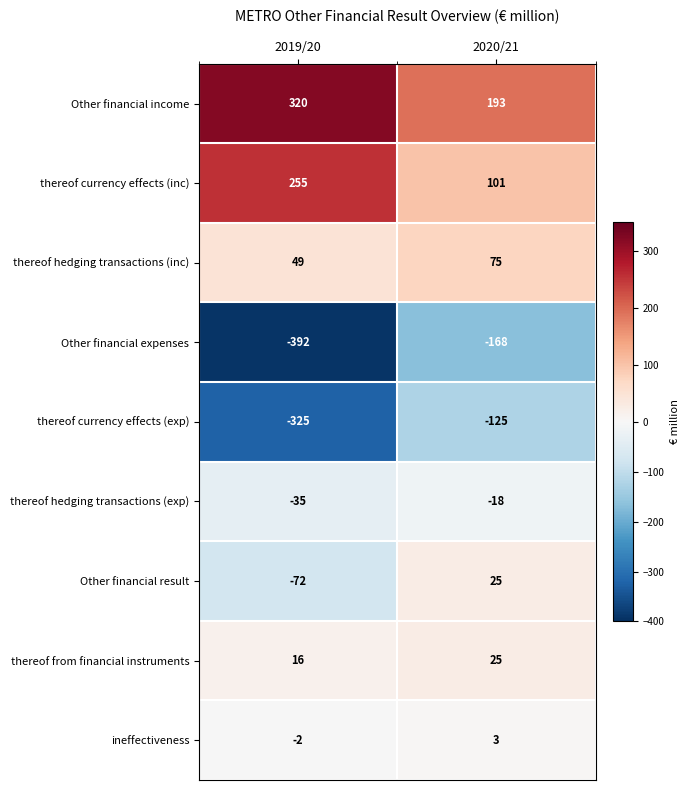

Reading left to right, transcribe all the data shown in this chart.

Other financial income: 320	193
thereof currency effects (inc): 255	101
thereof hedging transactions (inc): 49	75
Other financial expenses: -392	-168
thereof currency effects (exp): -325	-125
thereof hedging transactions (exp): -35	-18
Other financial result: -72	25
thereof from financial instruments: 16	25
ineffectiveness: -2	3